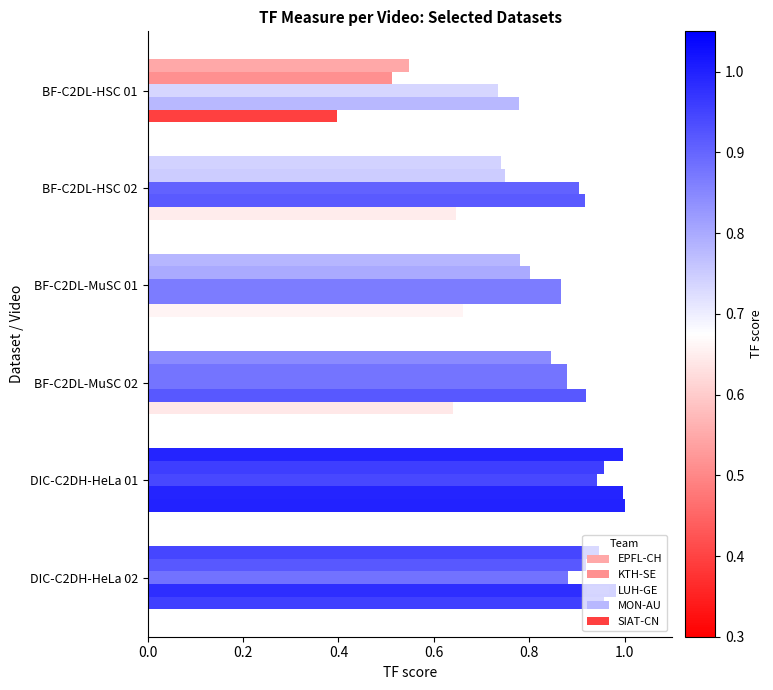

What position from the left is DIC-C2DH-HeLa 01?

5